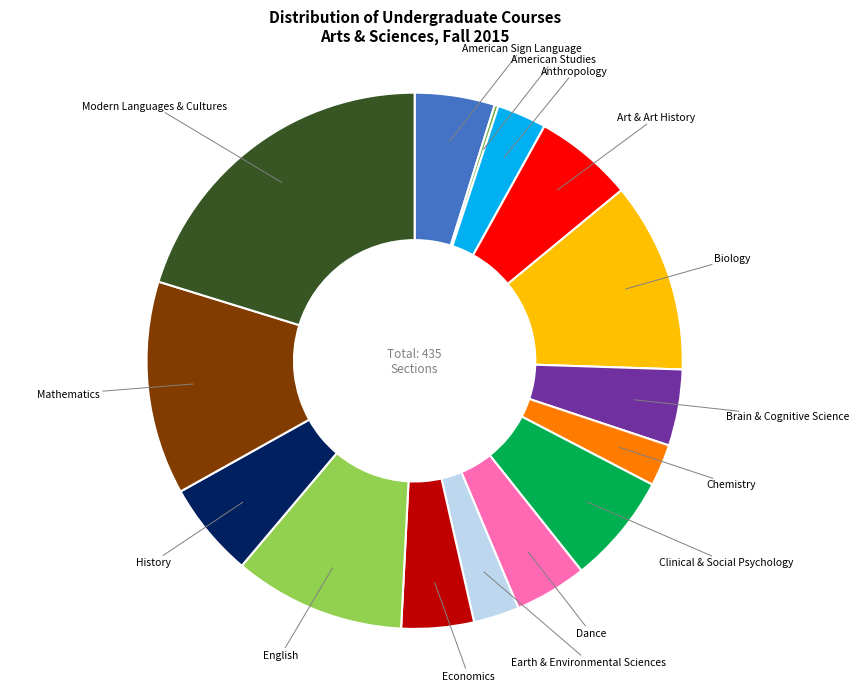

True or false: English accounts for 10% of the total.

True